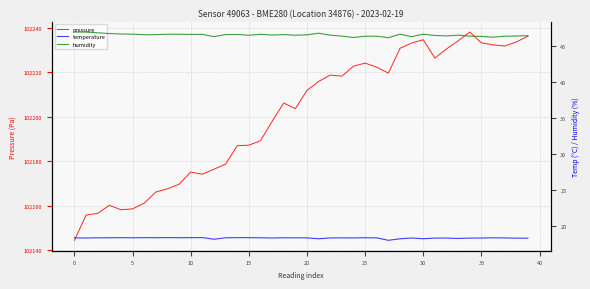

Read the temperature value at 34.

18.4